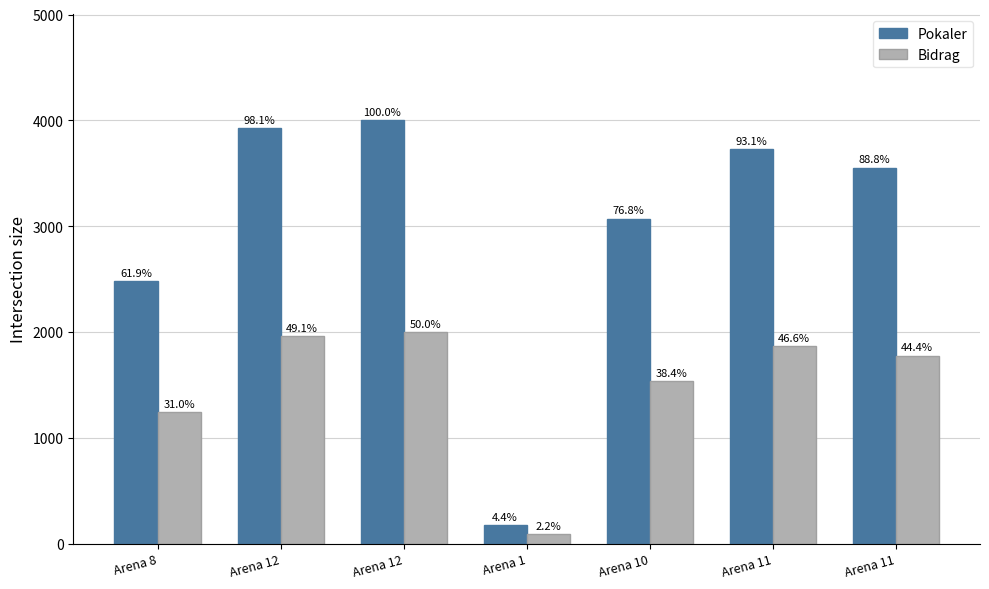

List the labels in order of Bidrag value, smallest first.

Arena 1, Arena 8, Arena 10, Arena 11, Arena 11, Arena 12, Arena 12